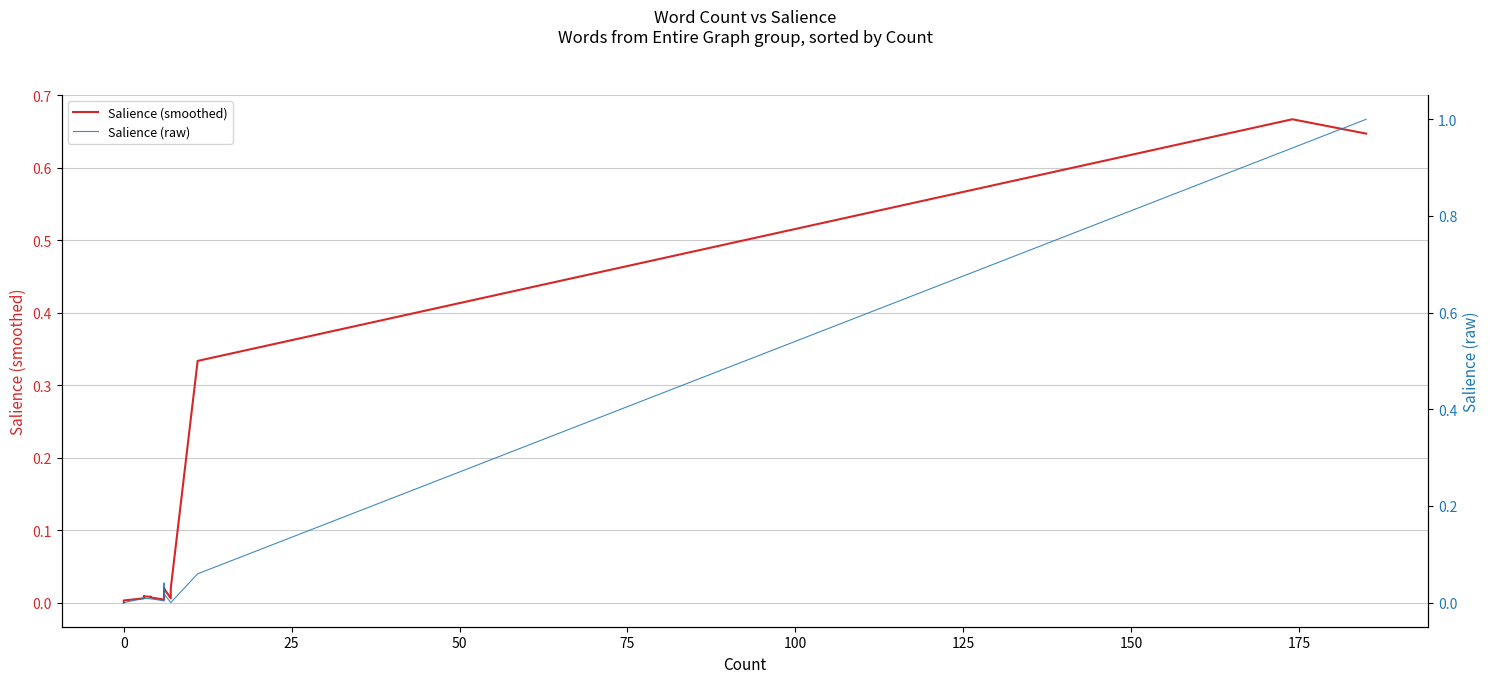

Count the number of data series in this chart.

2